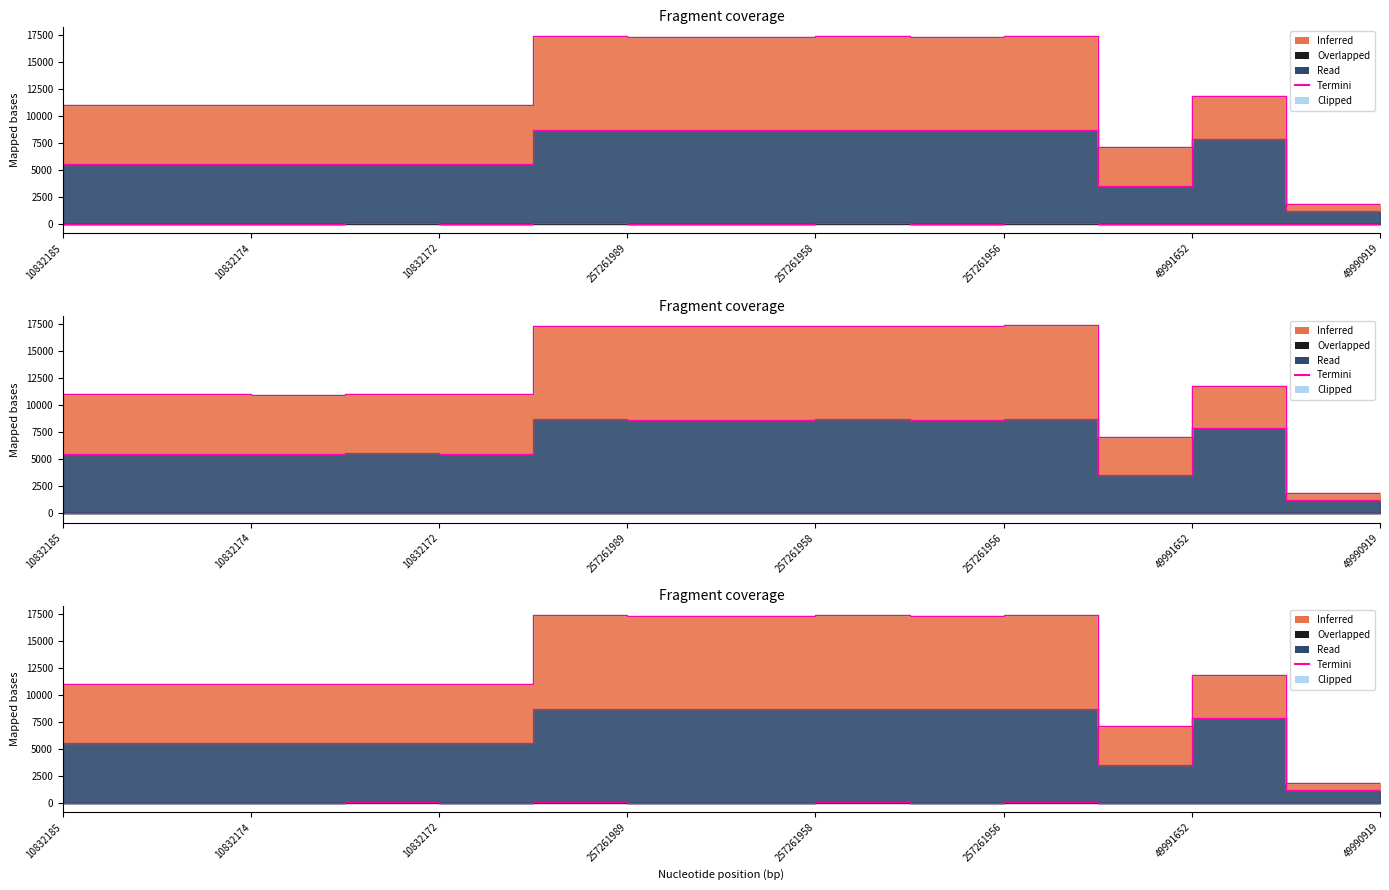

How many values exceed 11037?

8